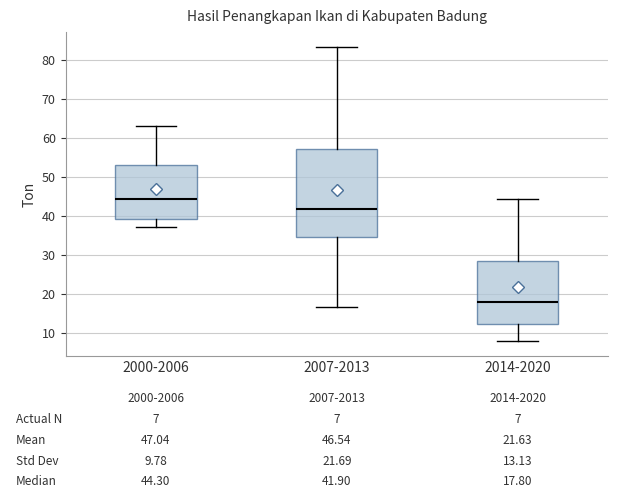

Which box is the tallest, from its lower edge to its upper edge?

2007-2013